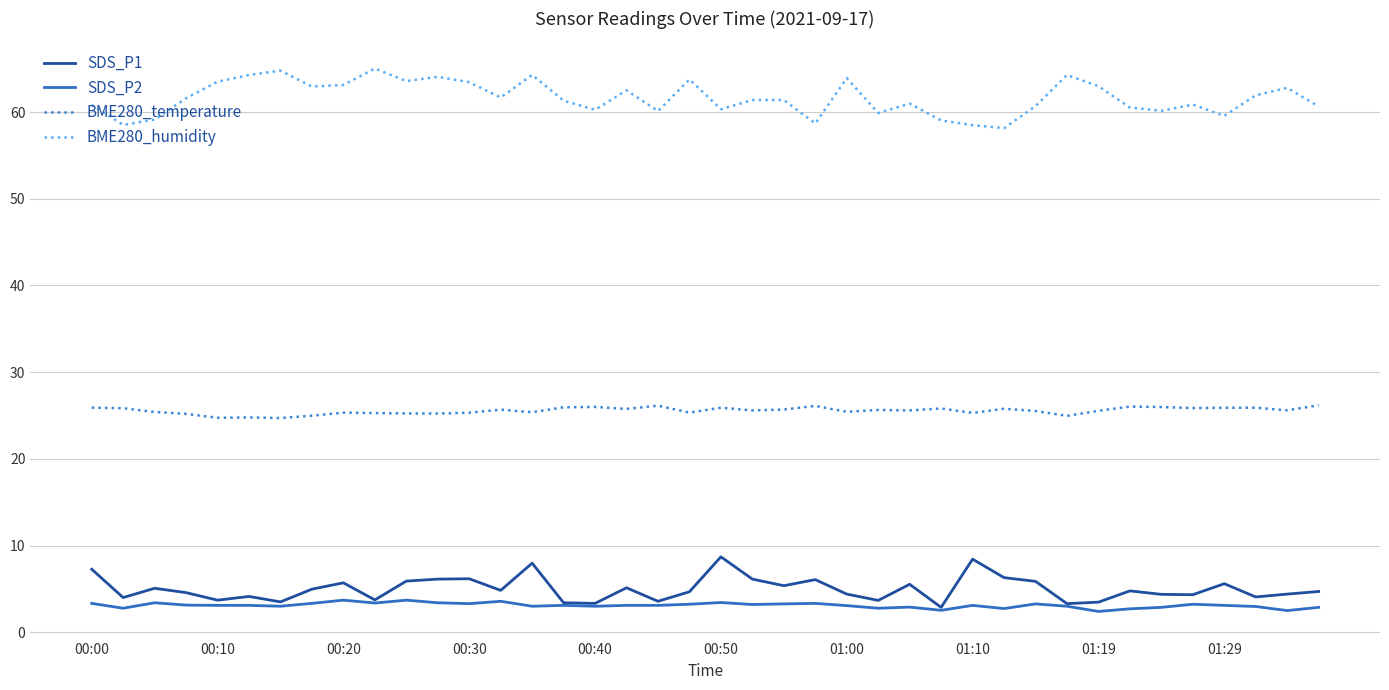

True or false: BME280_humidity and SDS_P1 intersect in this chart.

False